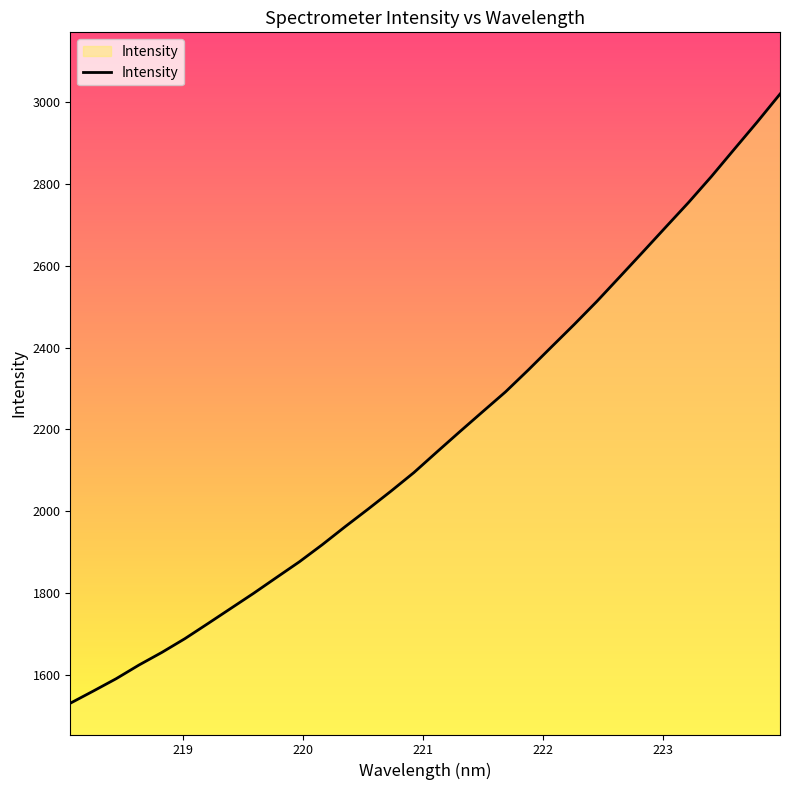

What is the difference between the maximum and minimum values?

1490.3